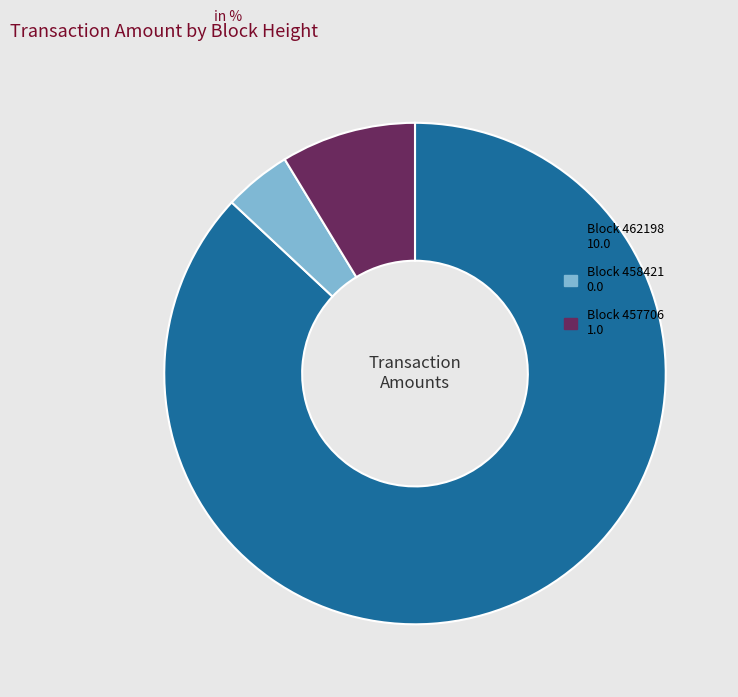

Is there any slice that represents more than half of the pie?

Yes